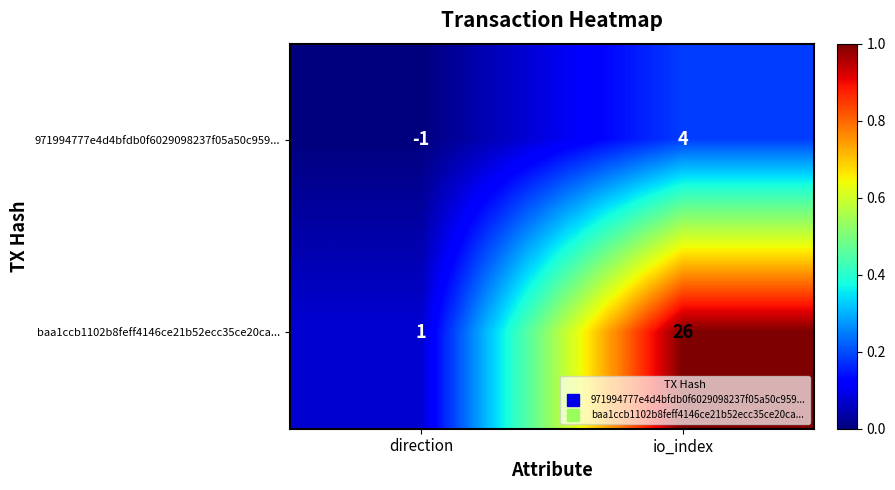

Between direction and io_index, which series saw the biggest shift?

baa1ccb1102b8feff4146ce21b52ecc35ce20ca...